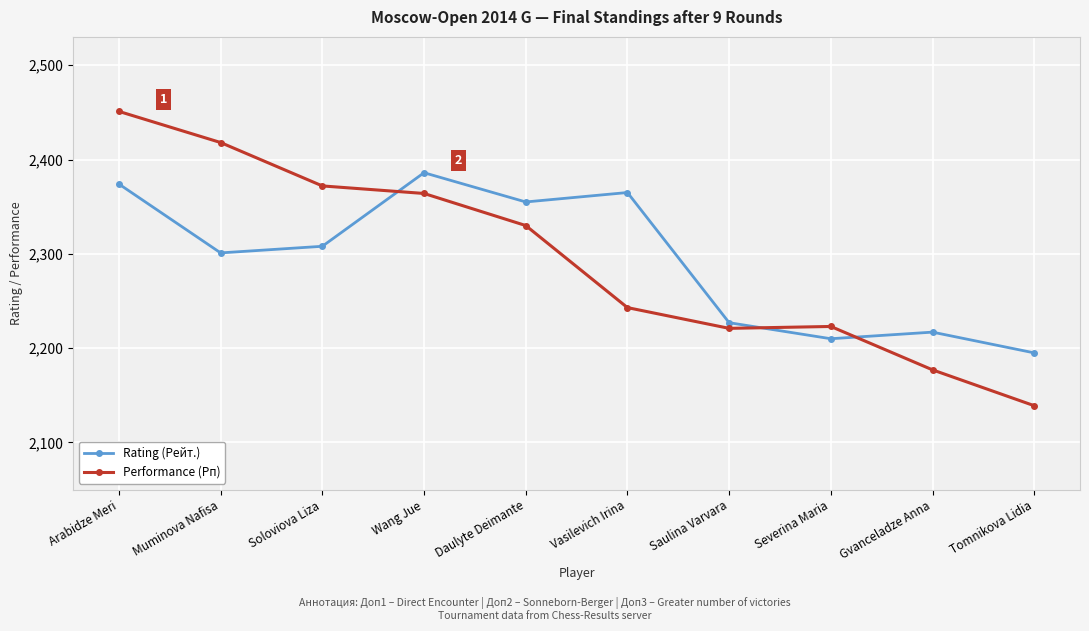

At which label does Rating (Рейт.) first exceed 2308?

Arabidze Meri